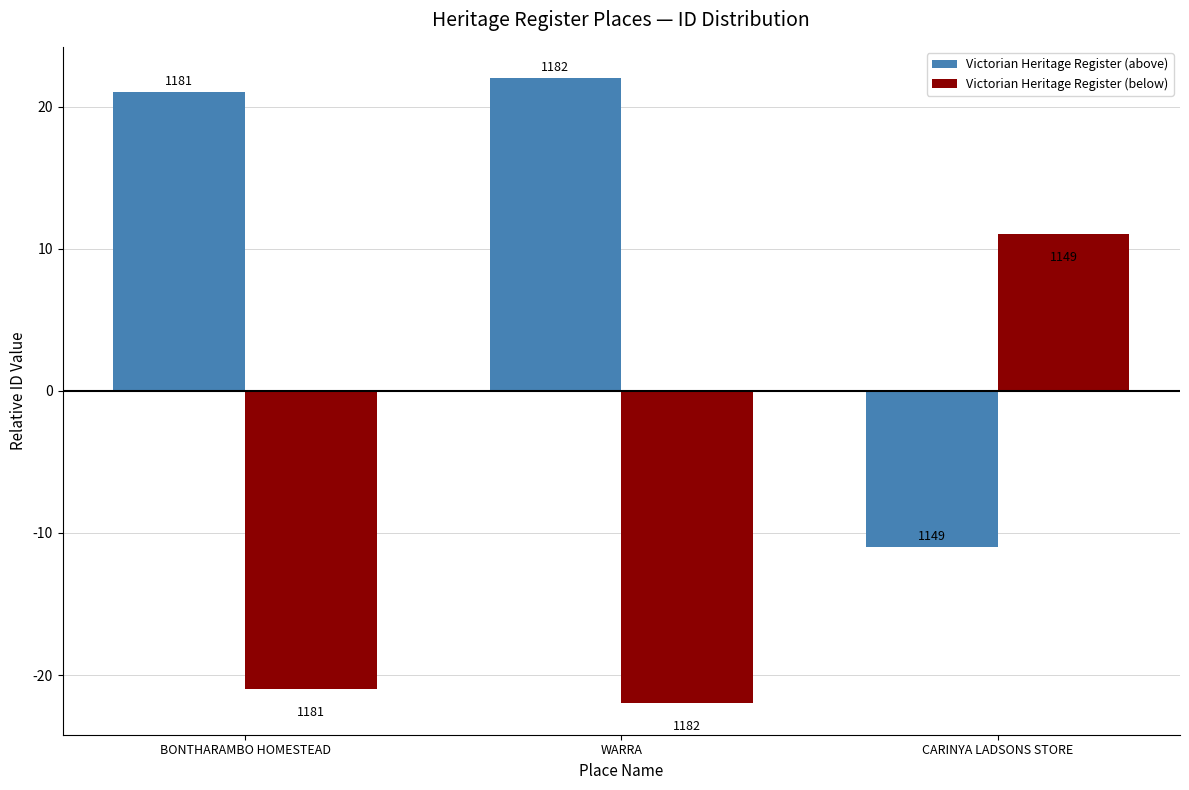

What is the average value of the Victorian Heritage Register (below) series?

-11